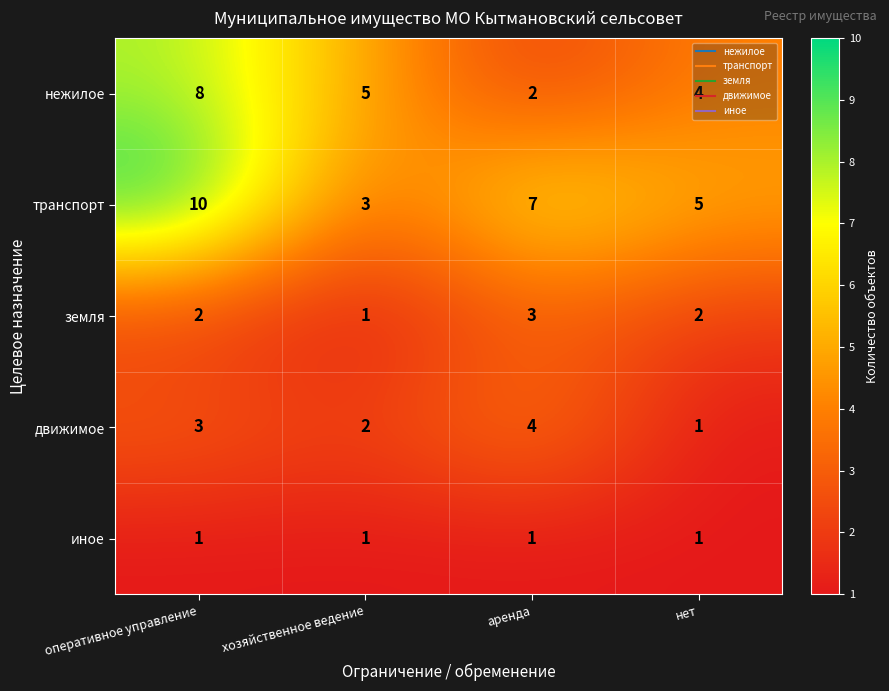

Where does the нежилое series first go above 5?

оперативное управление